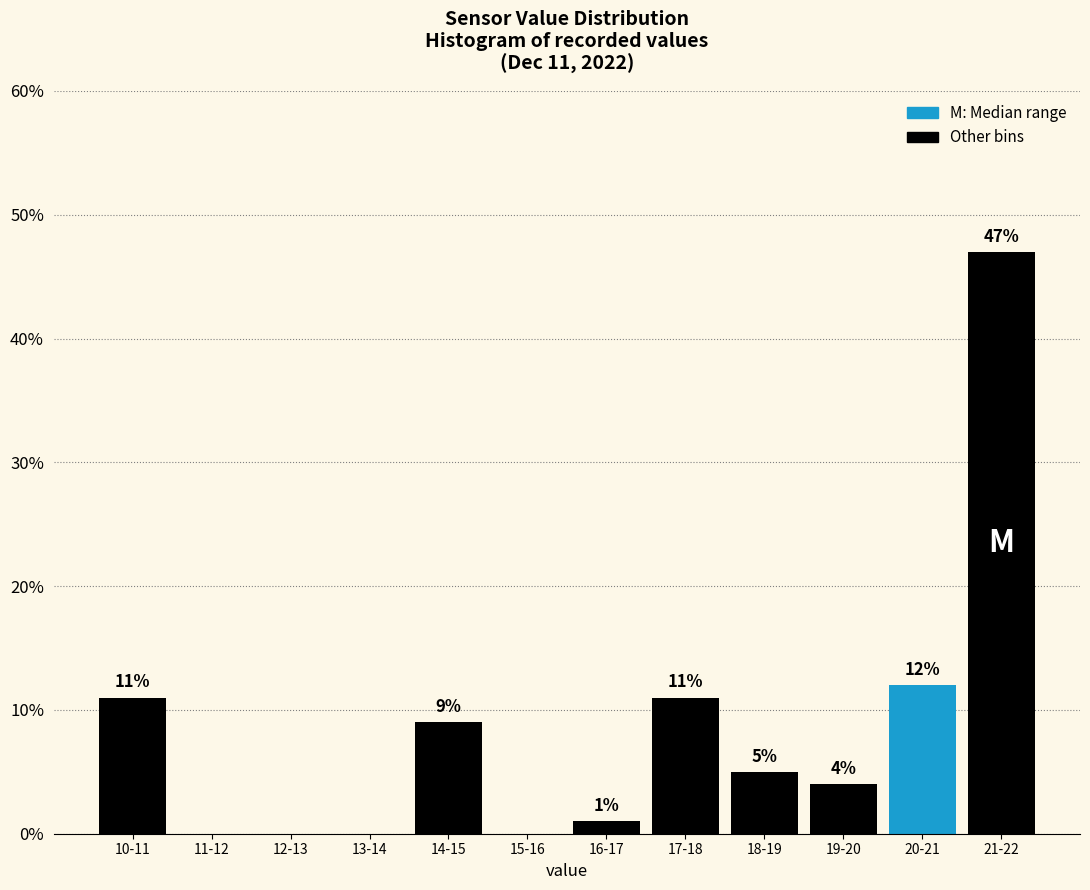

Reading left to right, transcribe all the data shown in this chart.

10-11=11	11-12=0	12-13=0	13-14=0	14-15=9	15-16=0	16-17=1	17-18=11	18-19=5	19-20=4	20-21=12	21-22=47